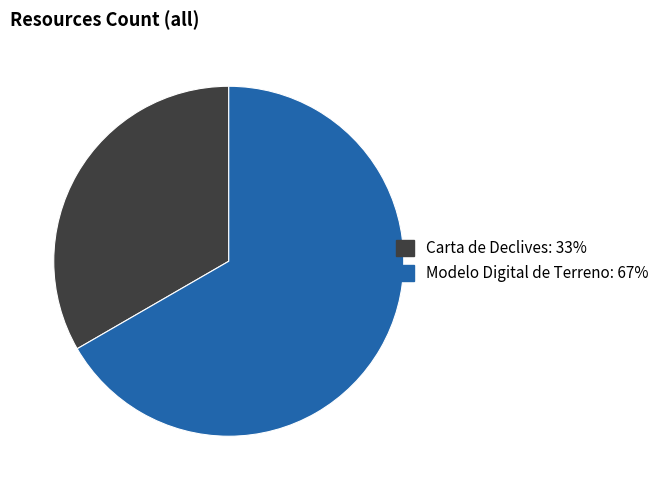

Rank the categories by value from highest to lowest.

Modelo Digital de Terreno, Carta de Declives